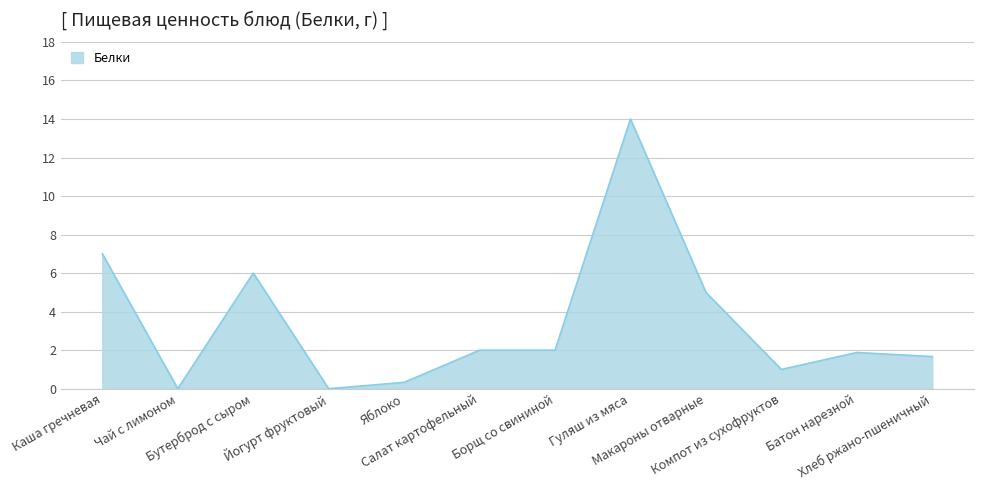

What is the average value?

3.4